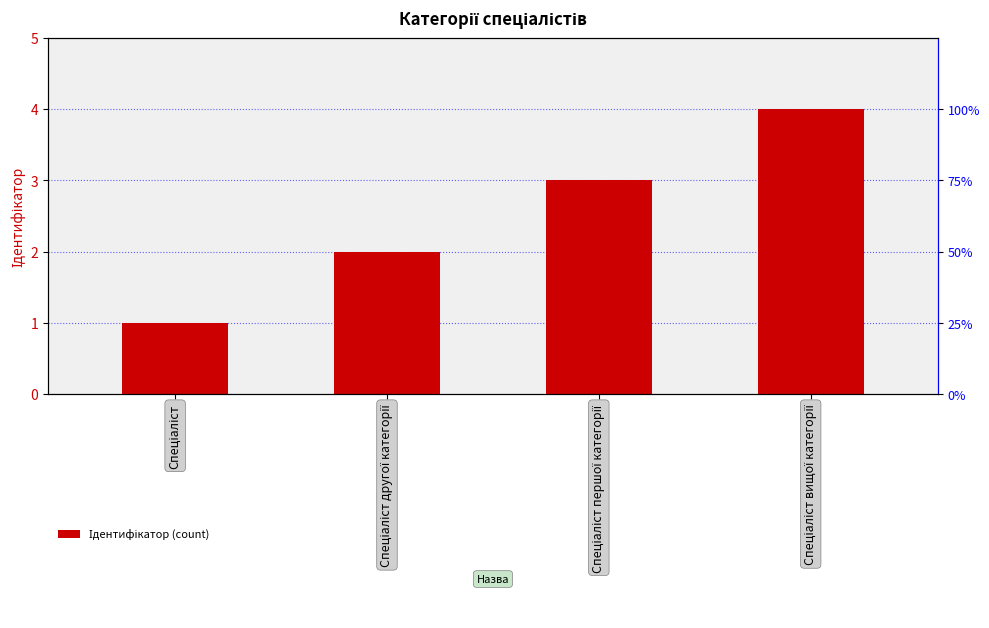

Which category has the highest value across all series?

Спеціаліст вищої категорії